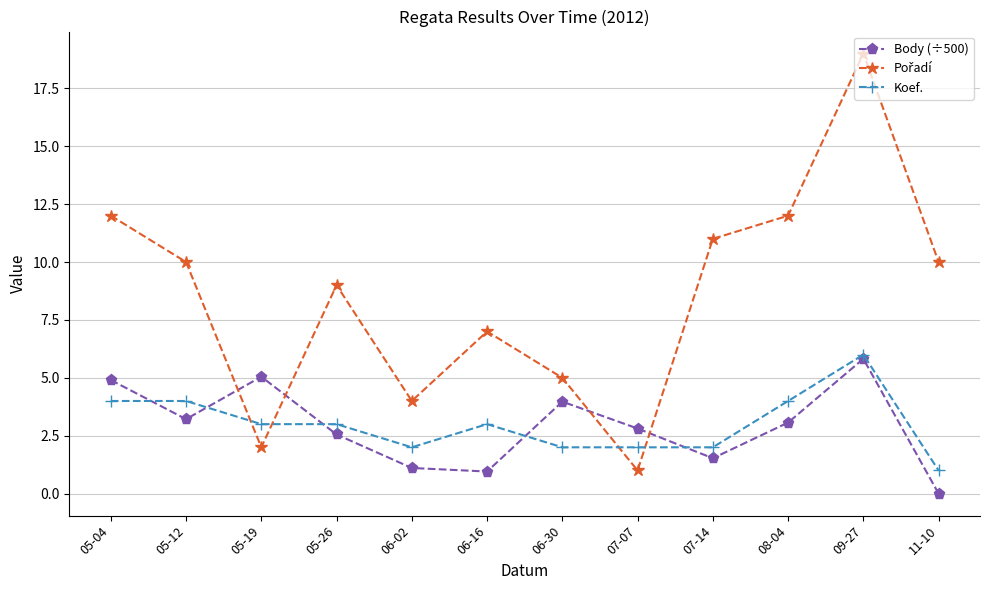

What is the spread (max minus min) of values at 05-12?

6.8